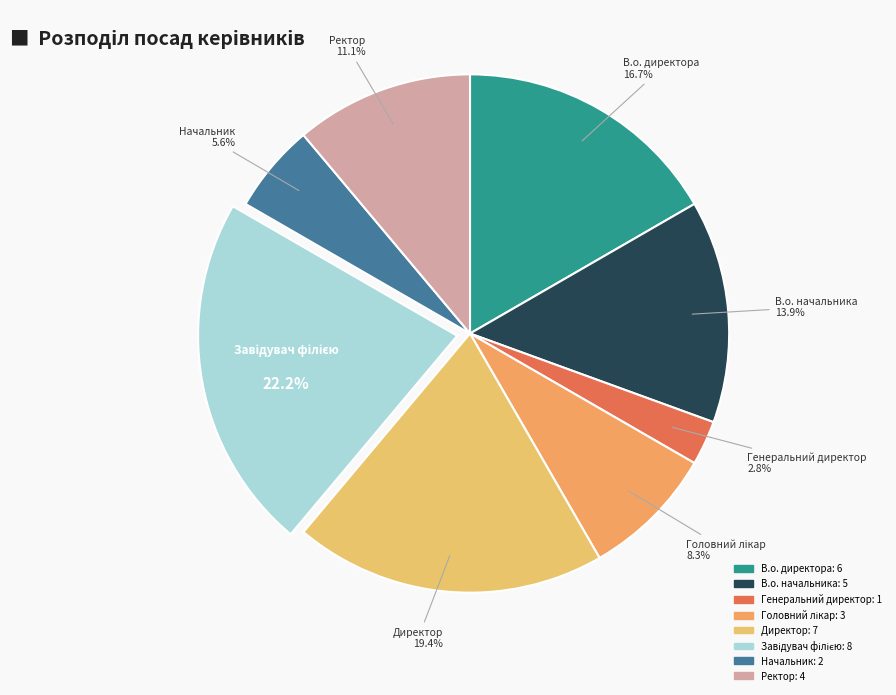

What percentage is the В.о. начальника slice, to the nearest percent?

14%